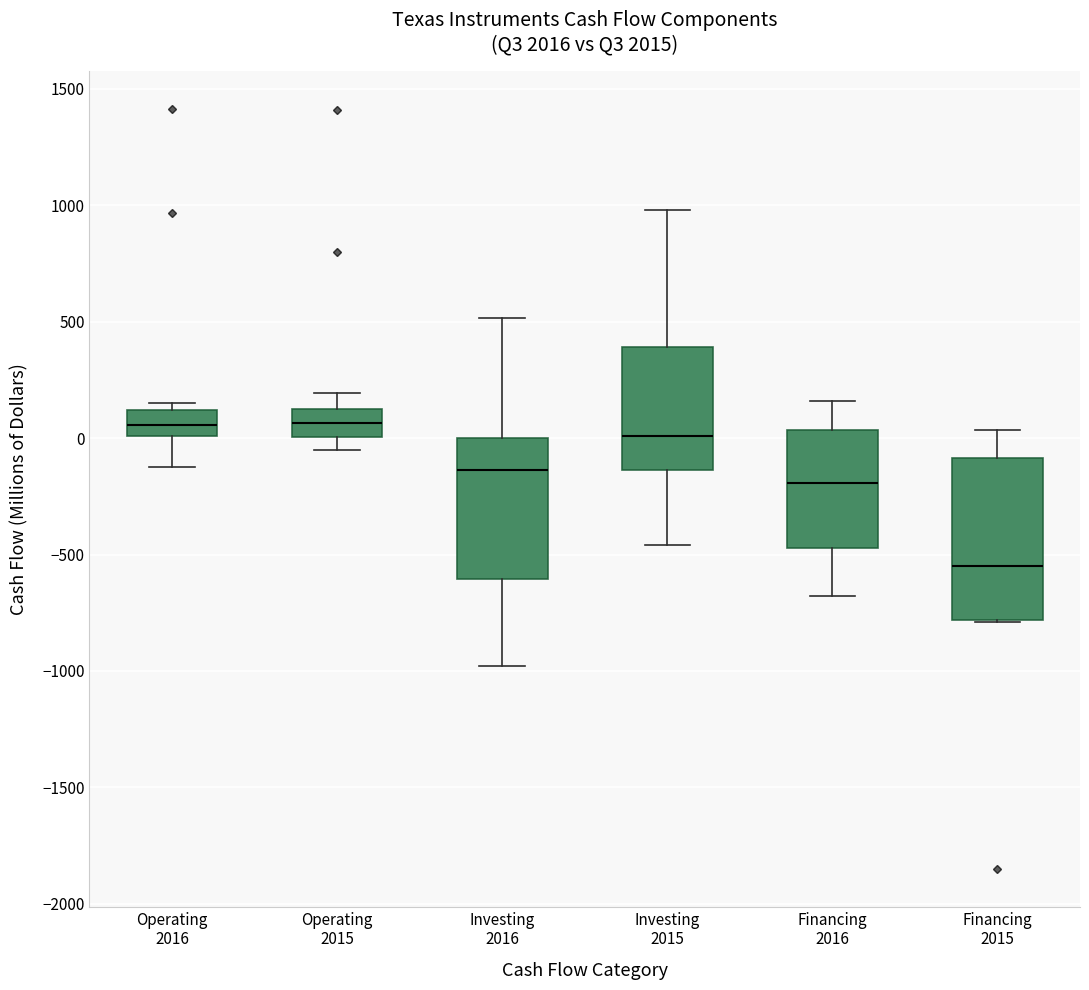

Which box has the lowest median line?

Financing 2015